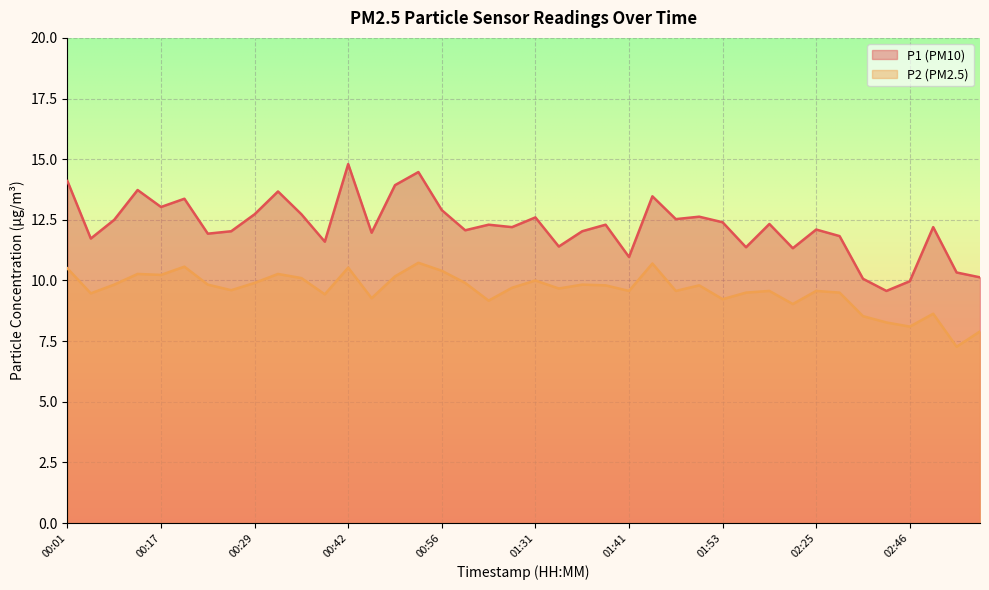

Where does the P1 series first go above 12?

00:01